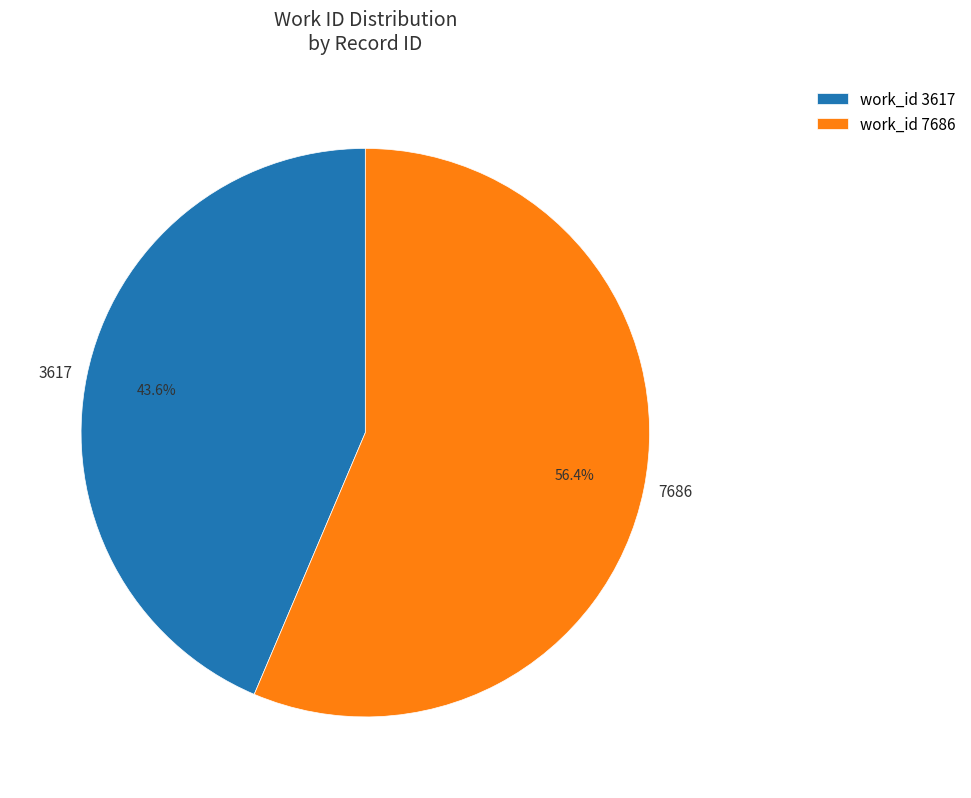

To the nearest percent, what is the average slice percentage?

50%